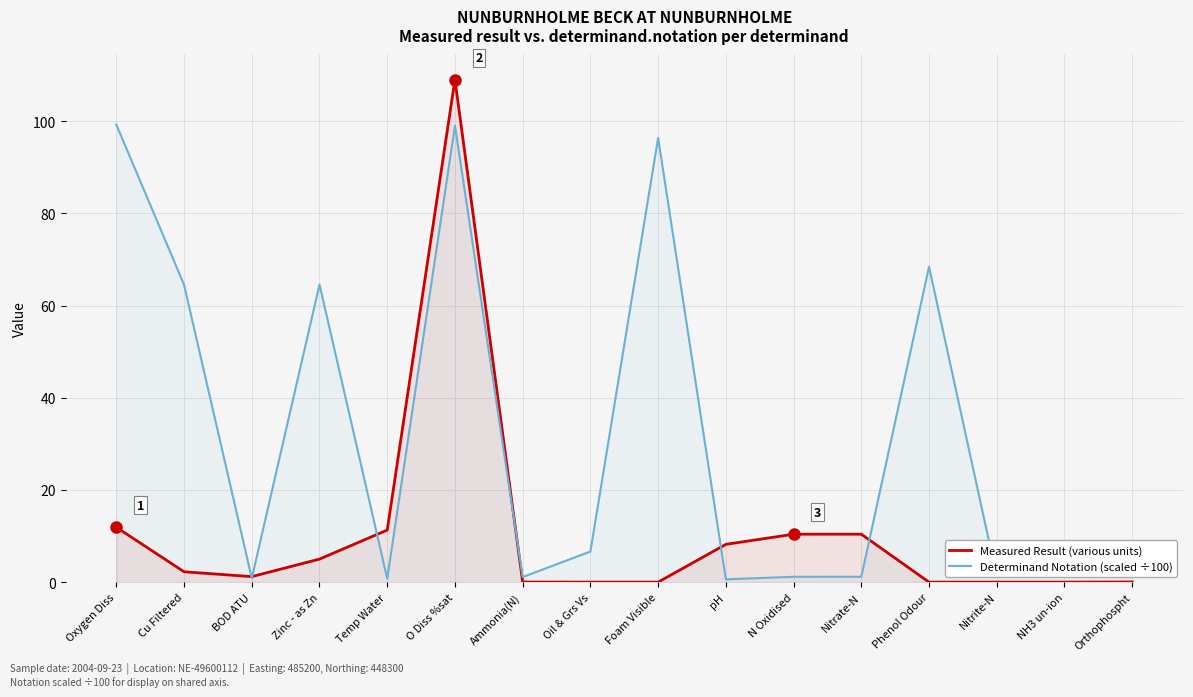

What is the difference between the highest and lowest values at pH?

7.6